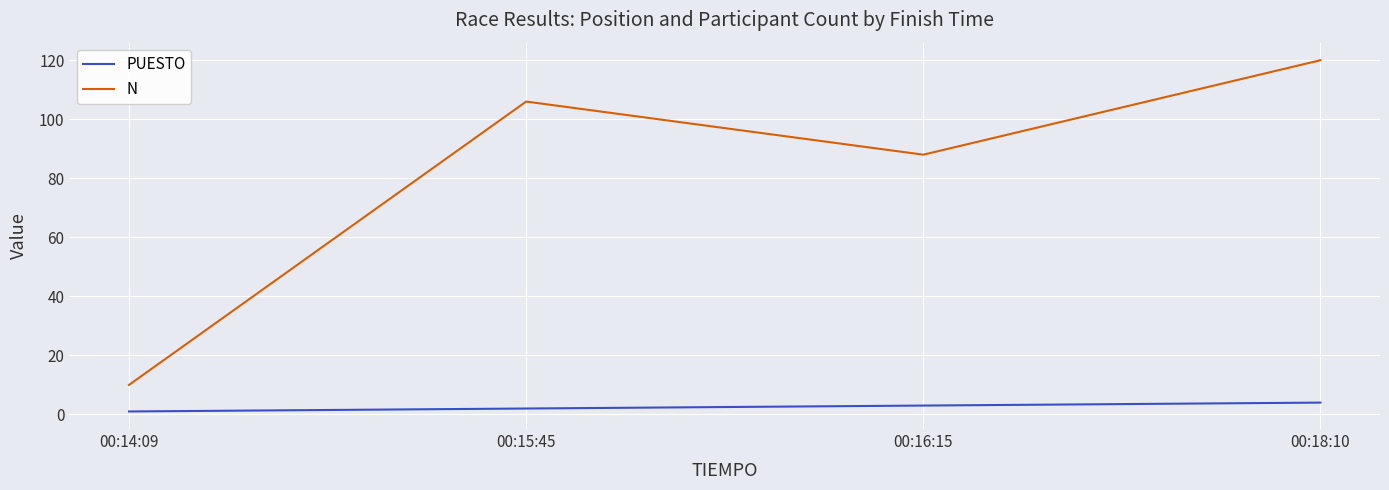

What is the minimum value shown in the chart?

1